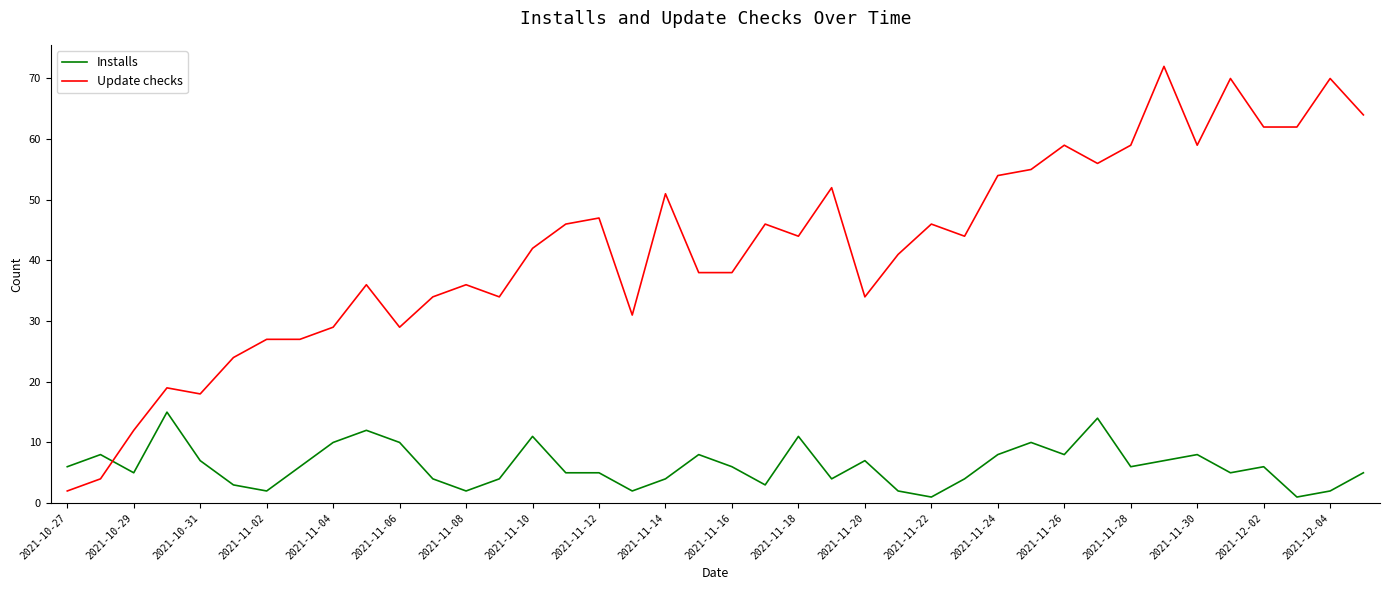

Which series has the largest total across all categories?

Update checks